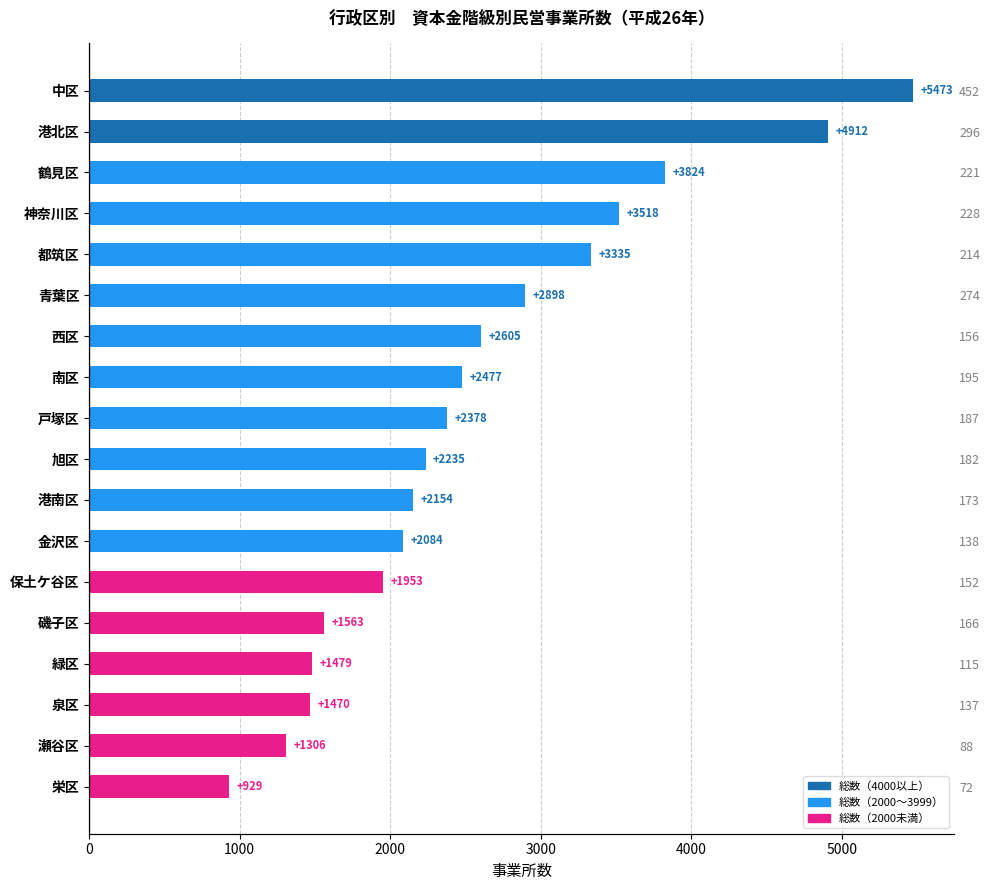

What is the difference between the second highest and minimum values?

3983